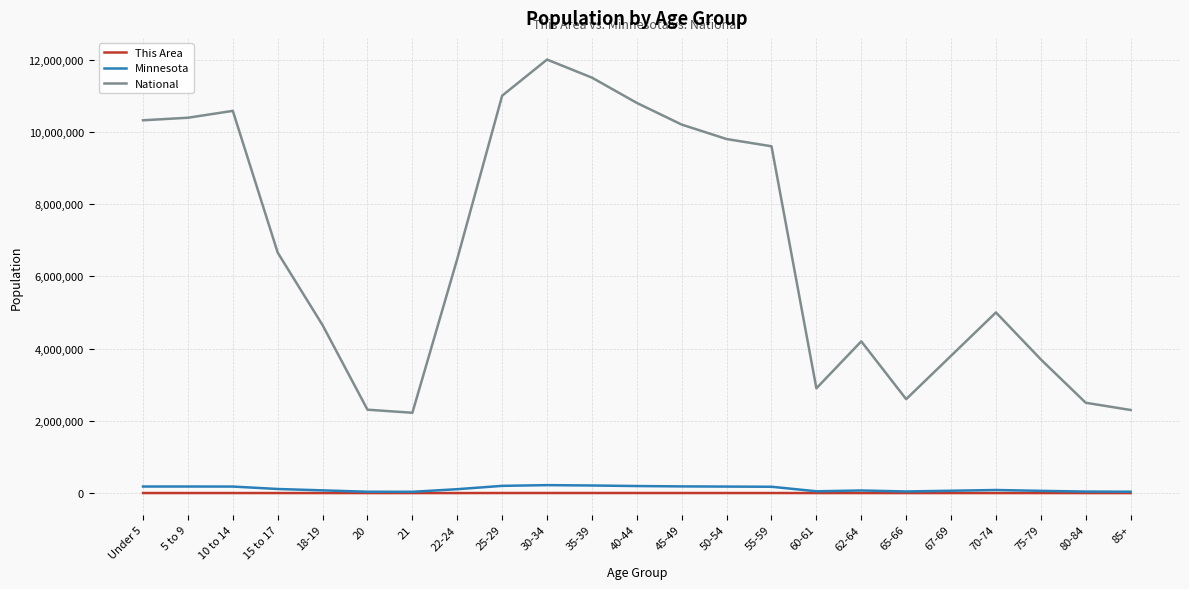

True or false: National and Minnesota intersect in this chart.

False